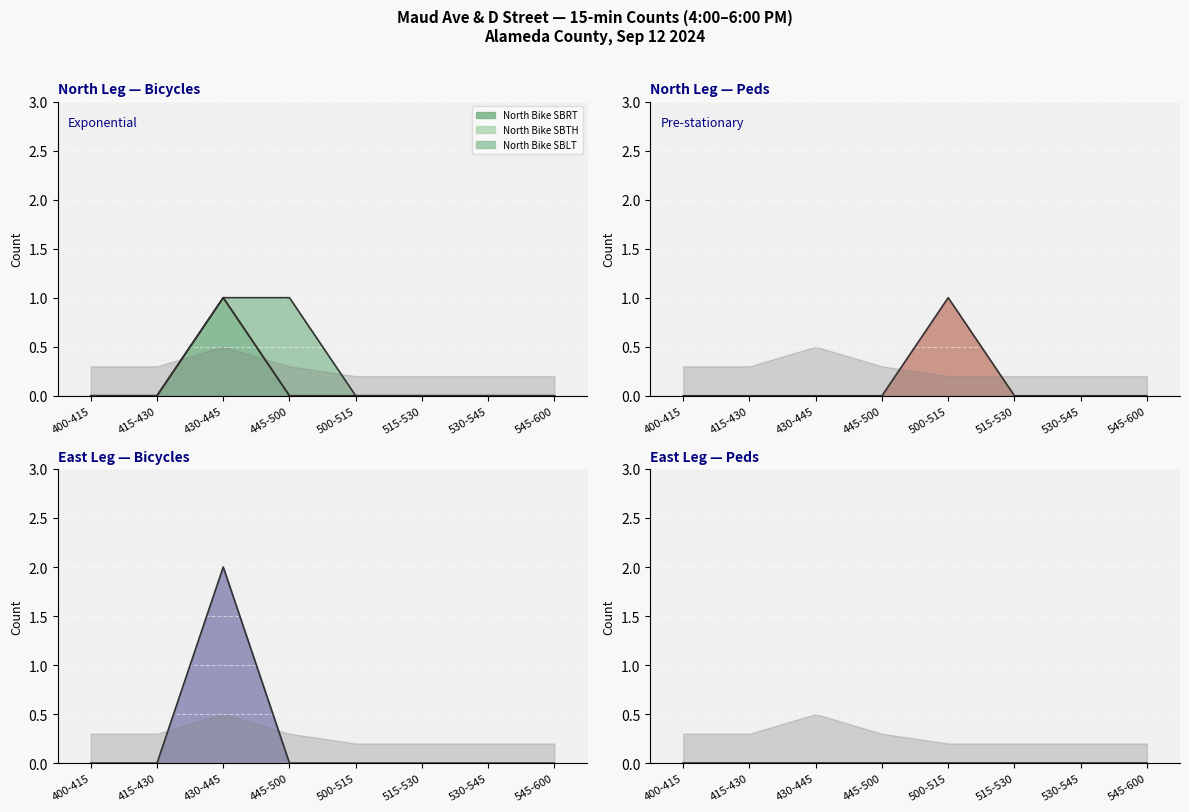

How many distinct data groups are displayed?

3